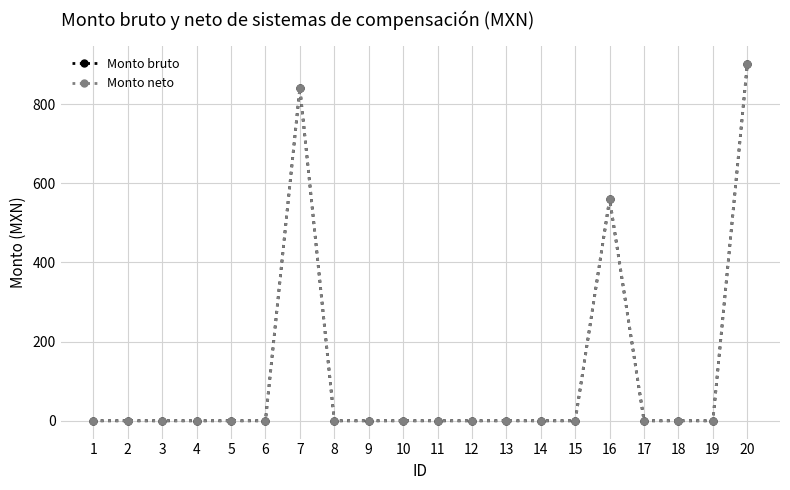

The Monto bruto series shows -451.1 at 8. True or false?

False